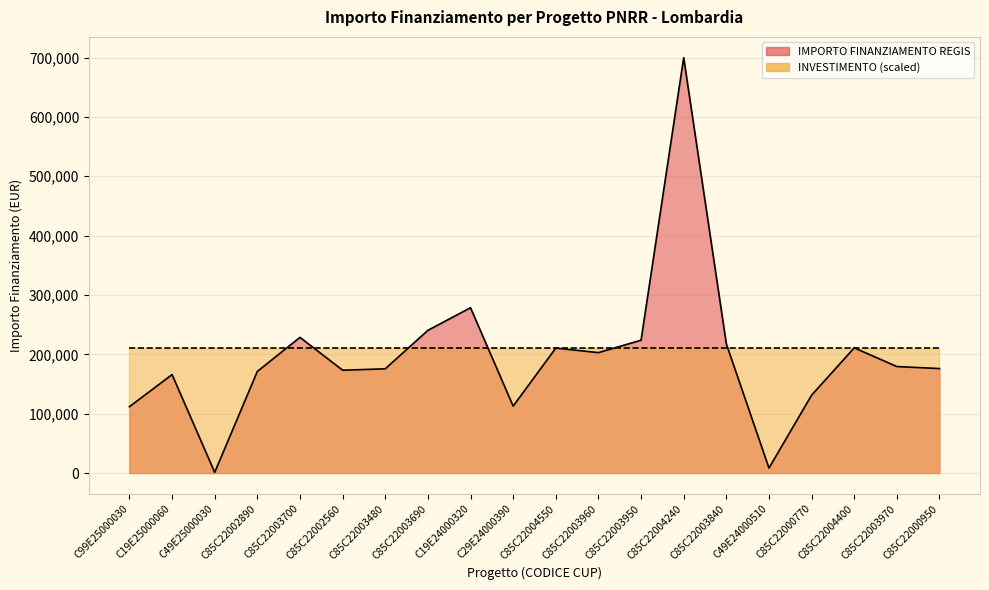

Does the chart display data point markers on the line(s)?

No